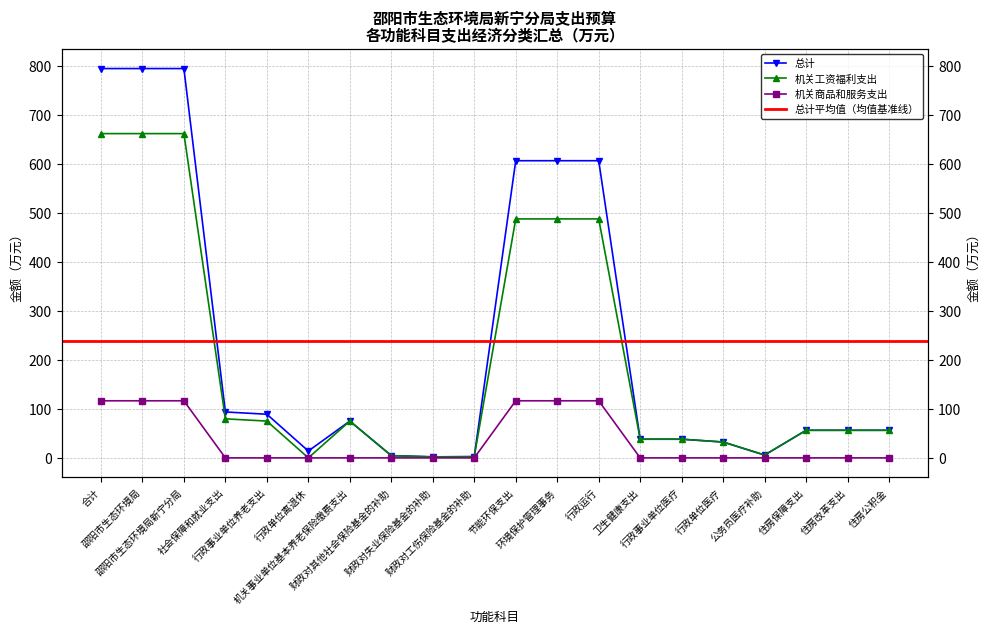

What is the label of the 11th point from the right?

财政对工伤保险基金的补助